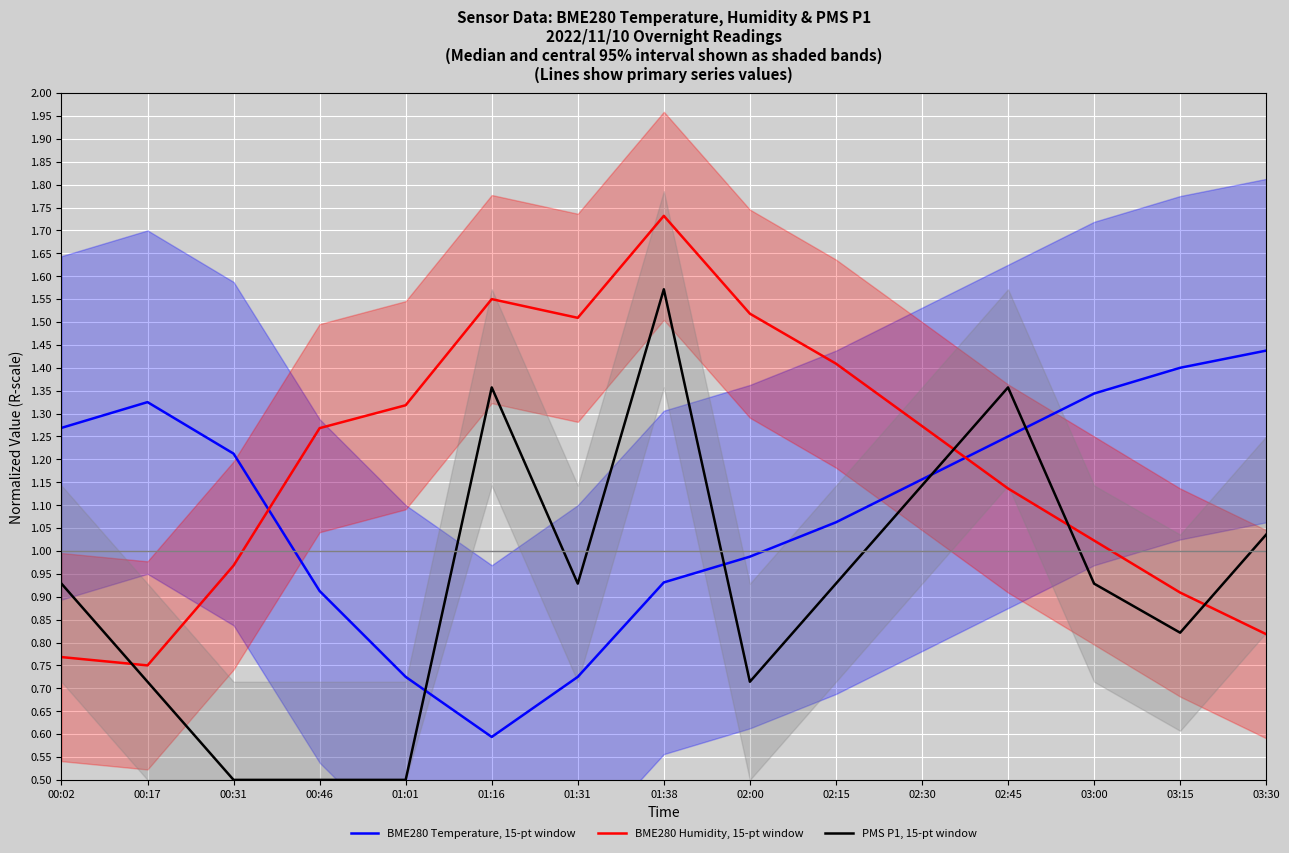

The PMS P1, 15-pt window series shows 0.9 at 02:15. True or false?

True